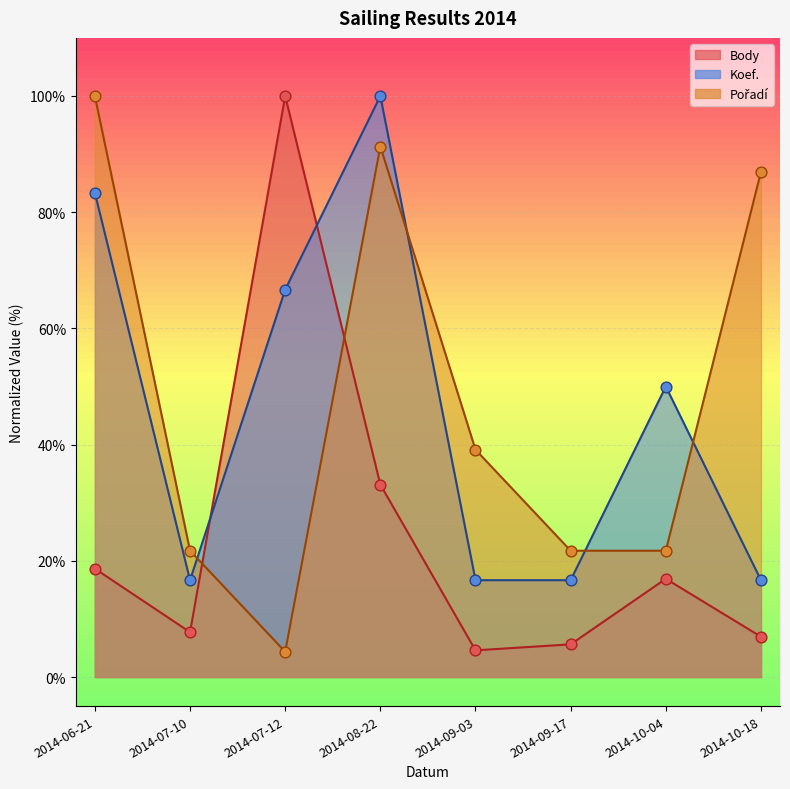

Which series reaches the maximum Y coordinate?

Body